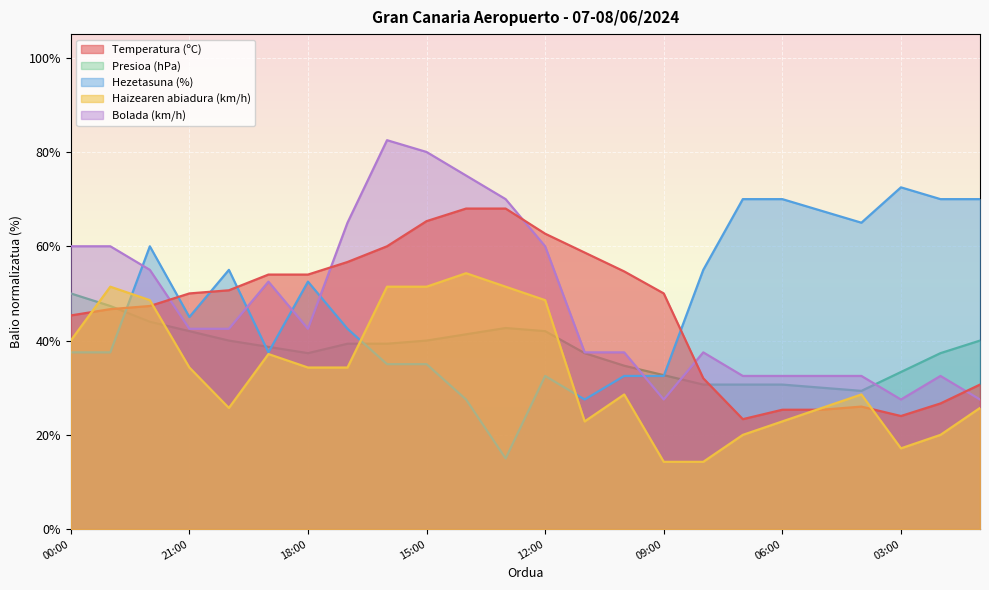

List the series in order of their peak value, highest first.

Bolada (km/h), Hezetasuna (%), Temperatura (ºC), Haizearen abiadura (km/h), Presioa (hPa)